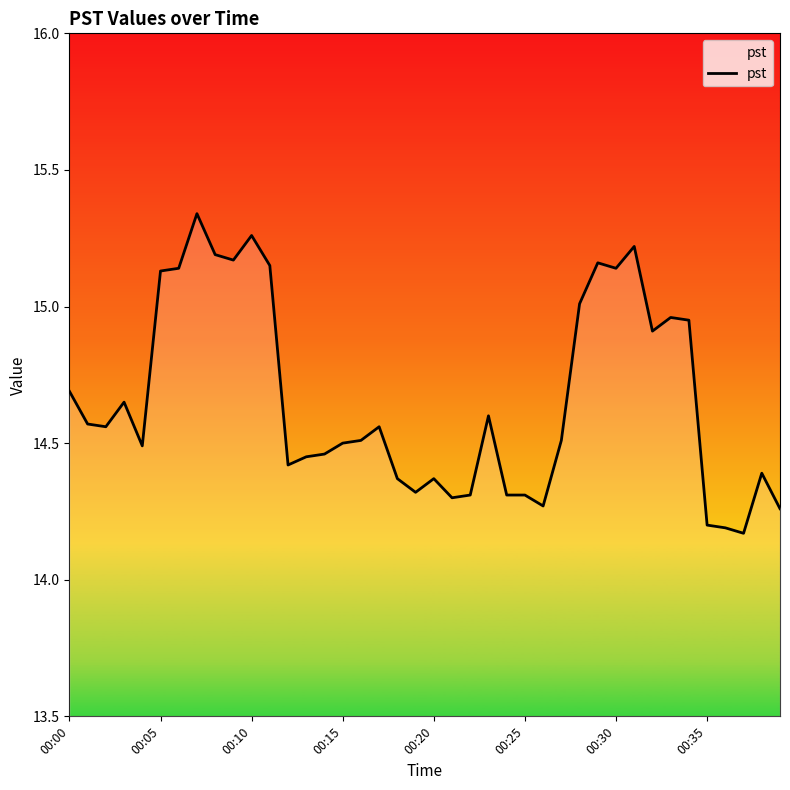

True or false: the data has more than 0 interior local peaks.

True